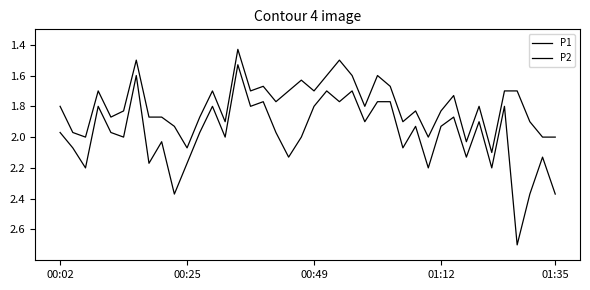

How many categories are shown in the chart?

40